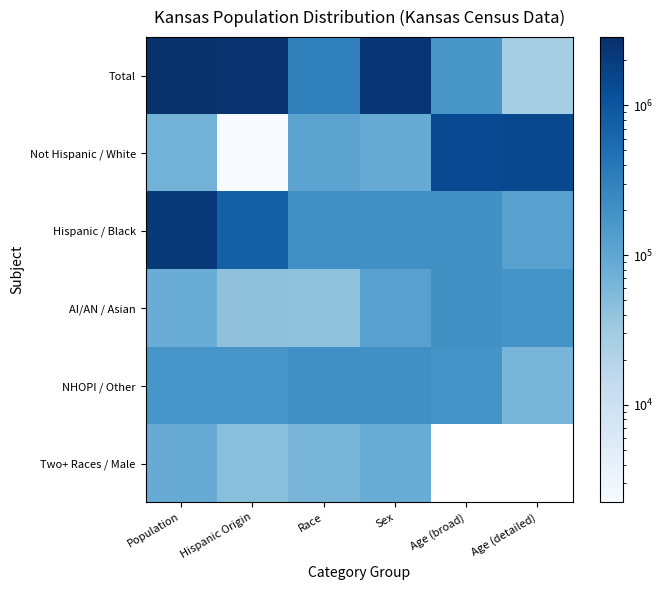

At Race, list the series in order from smallest to largest.

AI/AN / Asian, Two+ Races / Male, Not Hispanic / White, NHOPI / Other, Hispanic / Black, Total